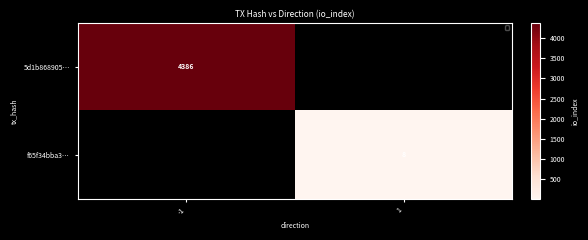

What is the greatest value displayed?

4386